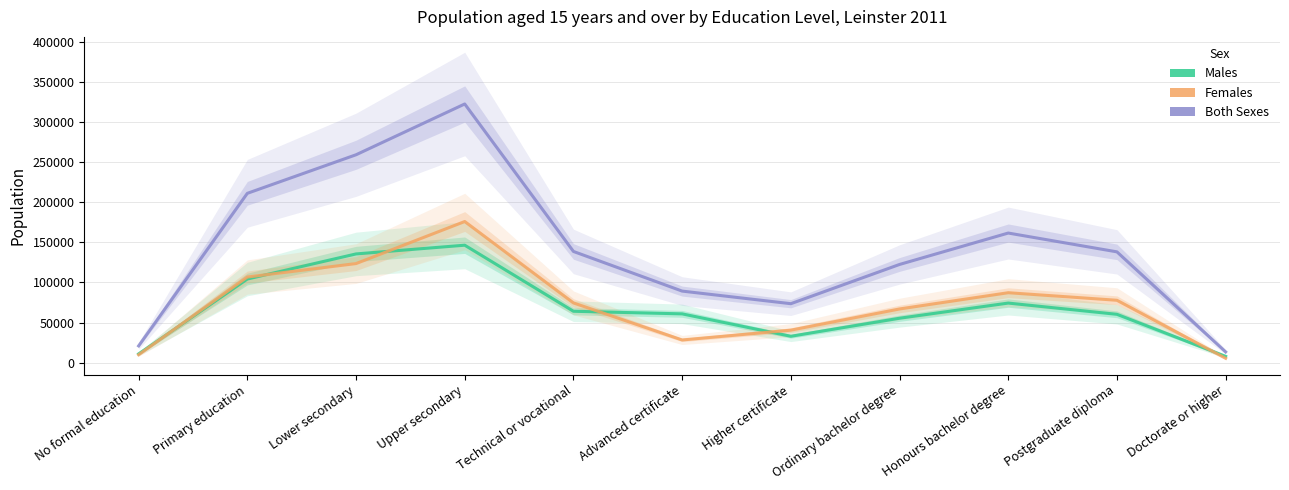

Which series has the largest range (max minus min)?

Both Sexes